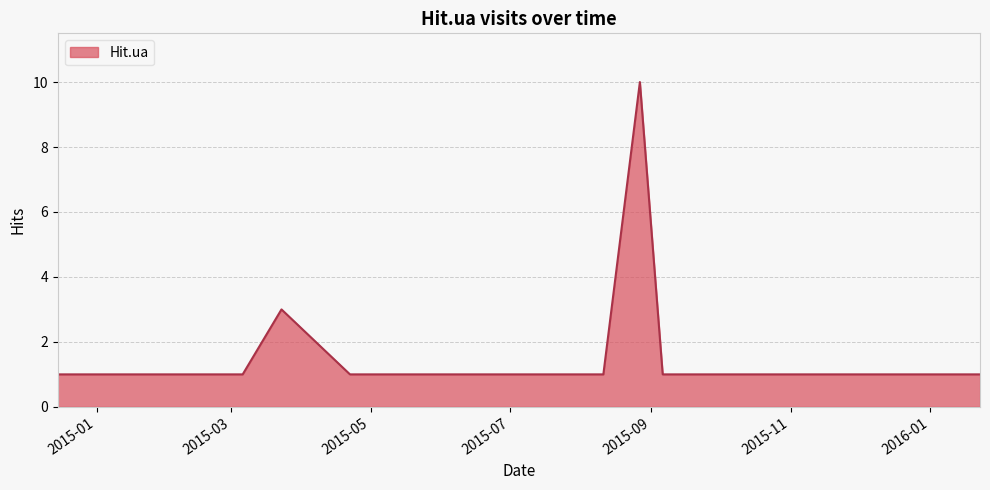

What is the difference between the maximum and minimum values?

9